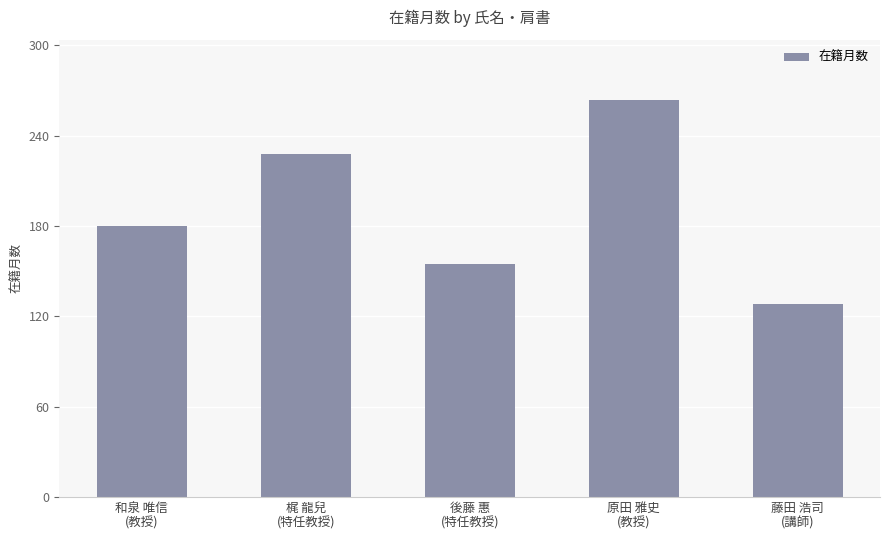

At which category does the chart reach its peak across all series?

原田 雅史
(教授)